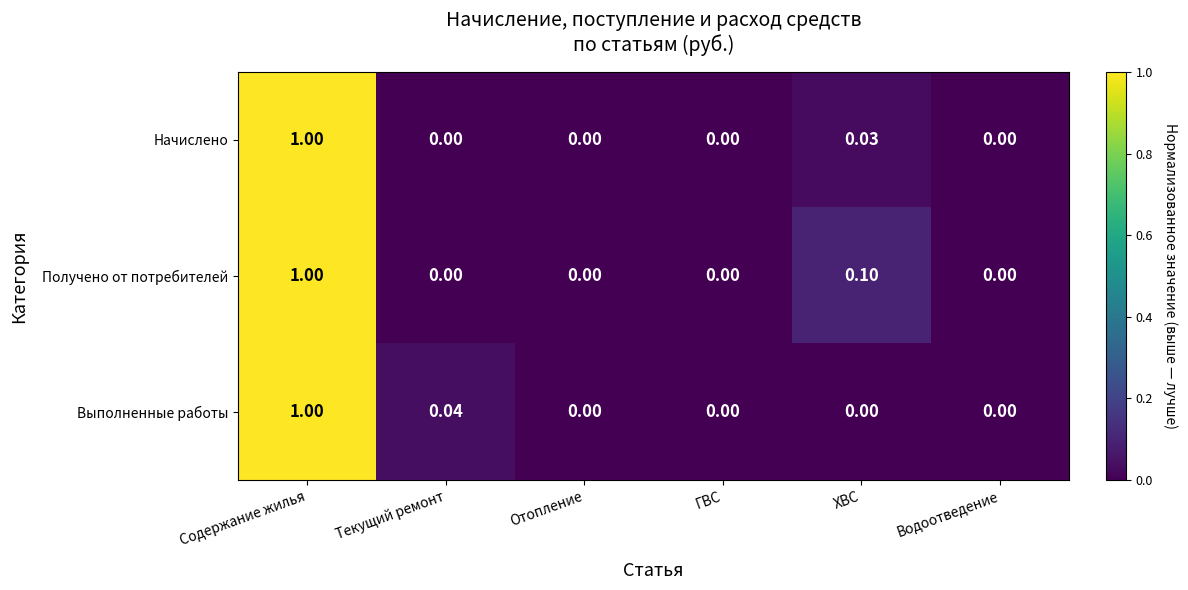

Which series has the largest total across all categories?

Получено от потребителей